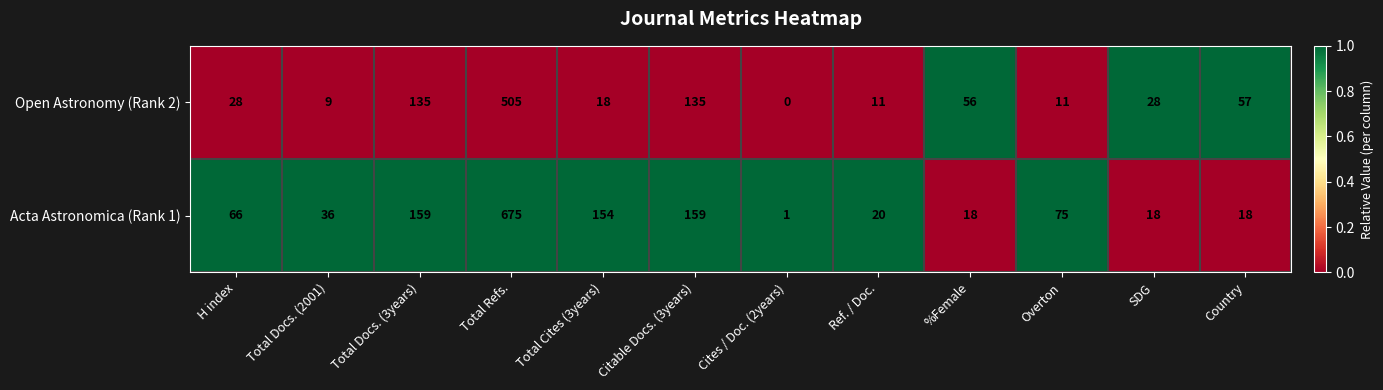

Which series has the largest range (max minus min)?

Acta Astronomica (Rank 1)